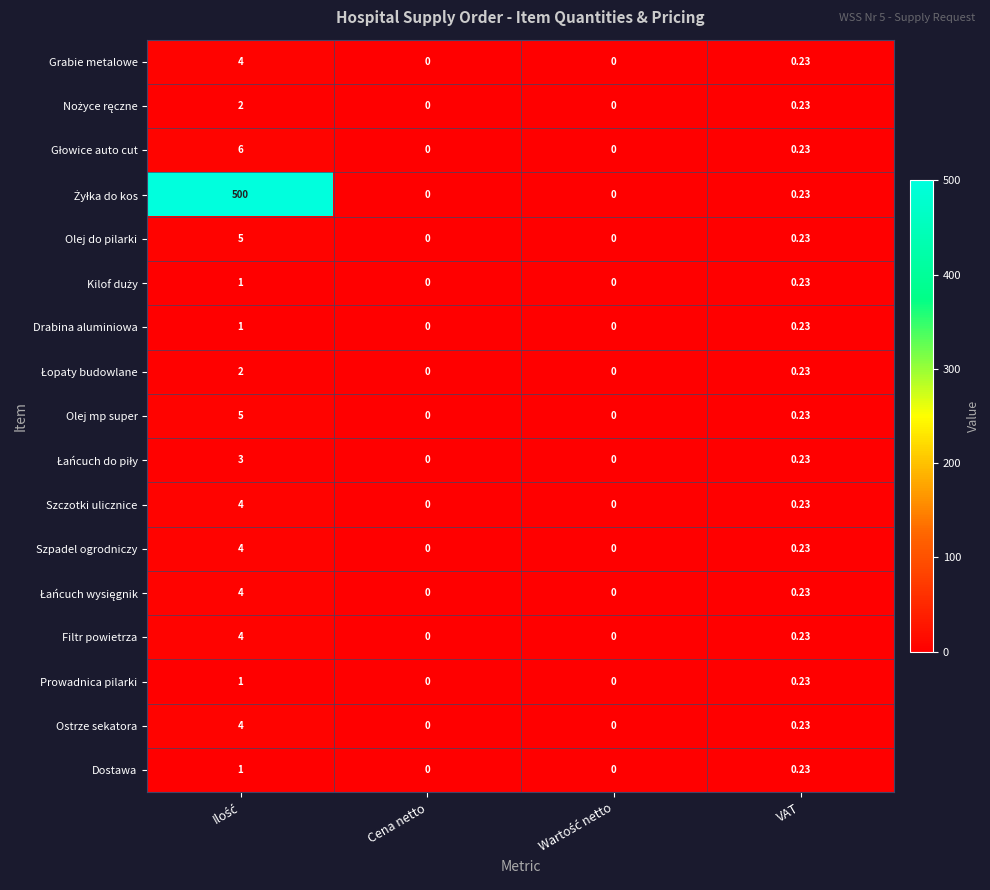

Where is Filtr powietrza nearest to the value 2?

VAT